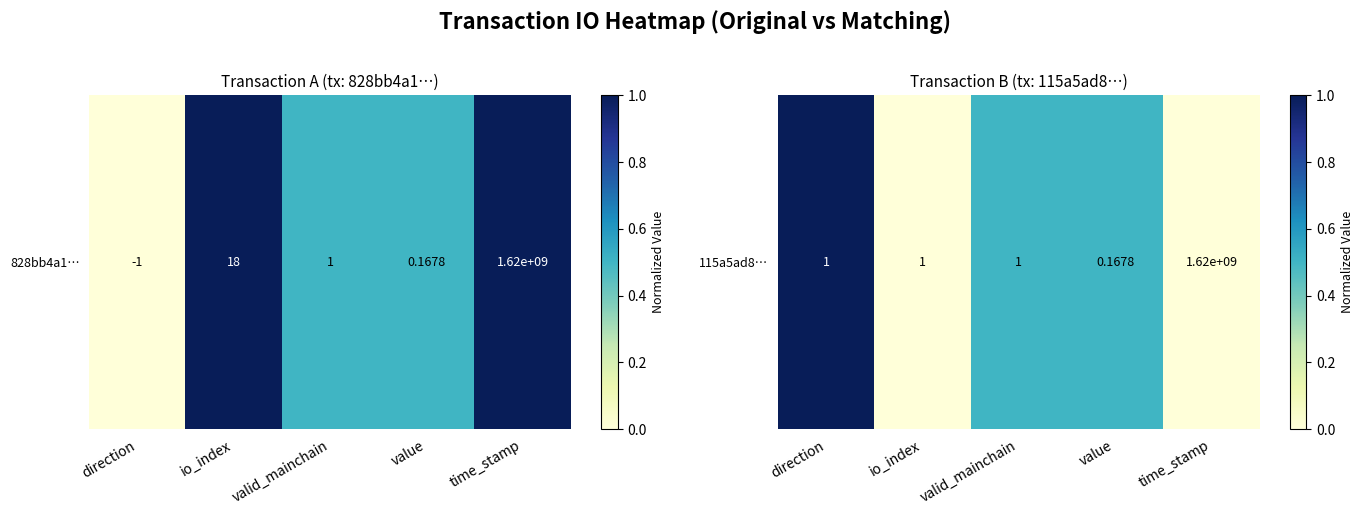

How many categories are shown in the chart?

5